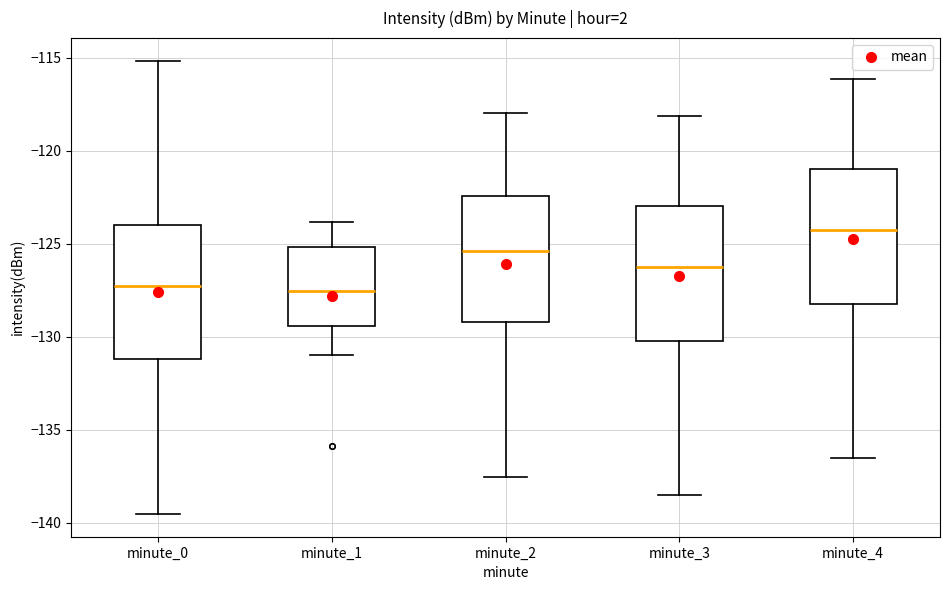

Reading left to right, transcribe this box plot: for each box, give where its median line is, the range the box spans, and where its two whiskers end, as read against the y-axis. The values are not printed on the chart, so give them approximately, as read against the axis.

minute_0: median -127.0, box -131.0 to -124.0, whiskers -139.5 to -115.0
minute_1: median -127.5, box -129.5 to -125.0, whiskers -131.0 to -124.0
minute_2: median -125.5, box -129.0 to -122.5, whiskers -137.5 to -118.0
minute_3: median -126.0, box -130.0 to -123.0, whiskers -138.5 to -118.0
minute_4: median -124.0, box -128.0 to -121.0, whiskers -136.5 to -116.0